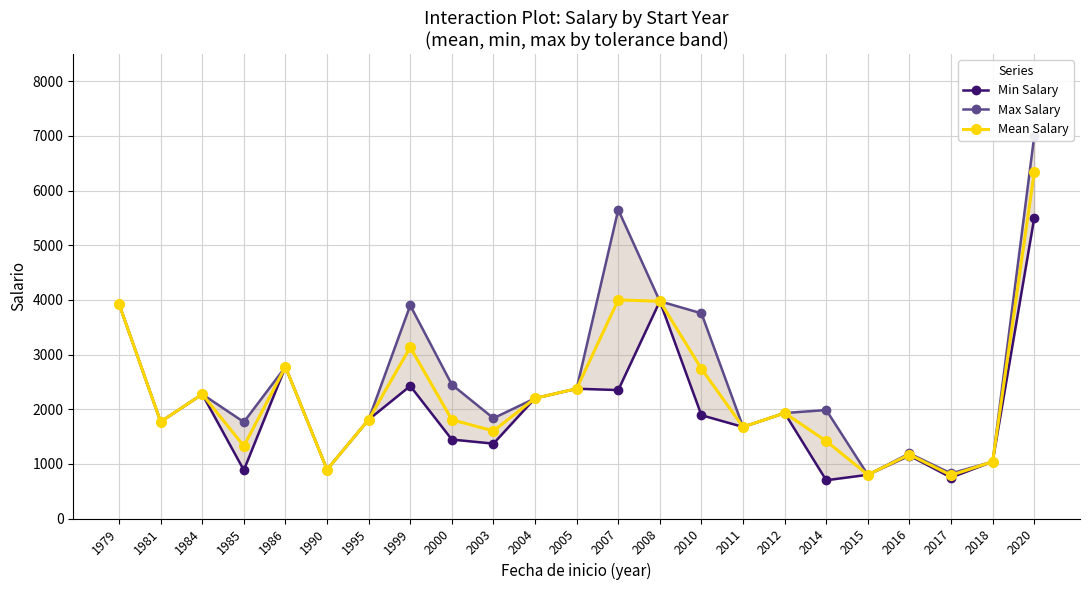

What is the sum of all Min Salary values?

45910.0